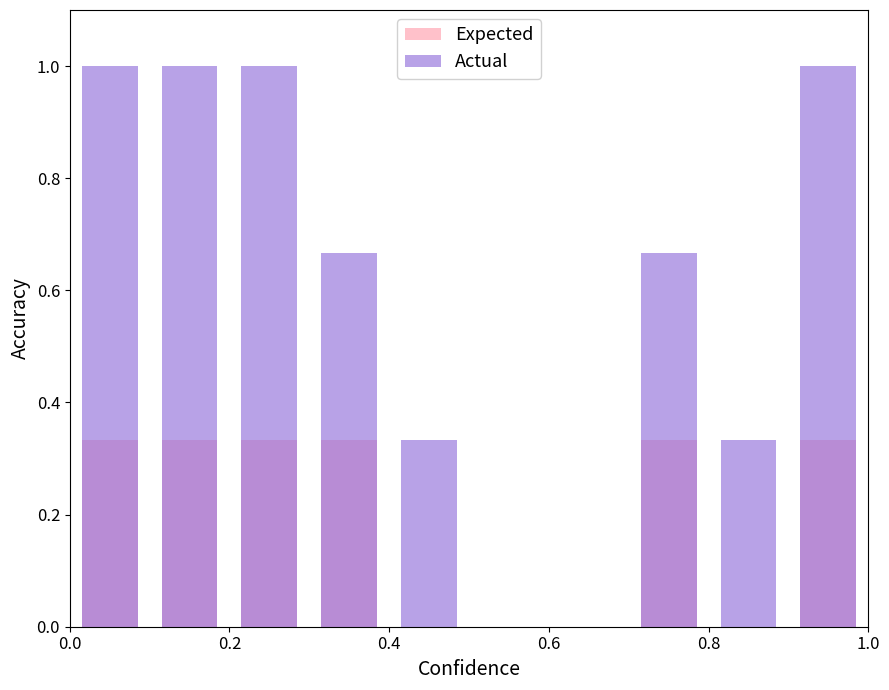

Reading left to right, what are all the values shown in this chart?

Expected: 0.3	0.3	0.3	0.3	0.0	0.0	0.0	0.3	0.0	0.3
Actual: 1.0	1.0	1.0	0.7	0.3	0.0	0.0	0.7	0.3	1.0